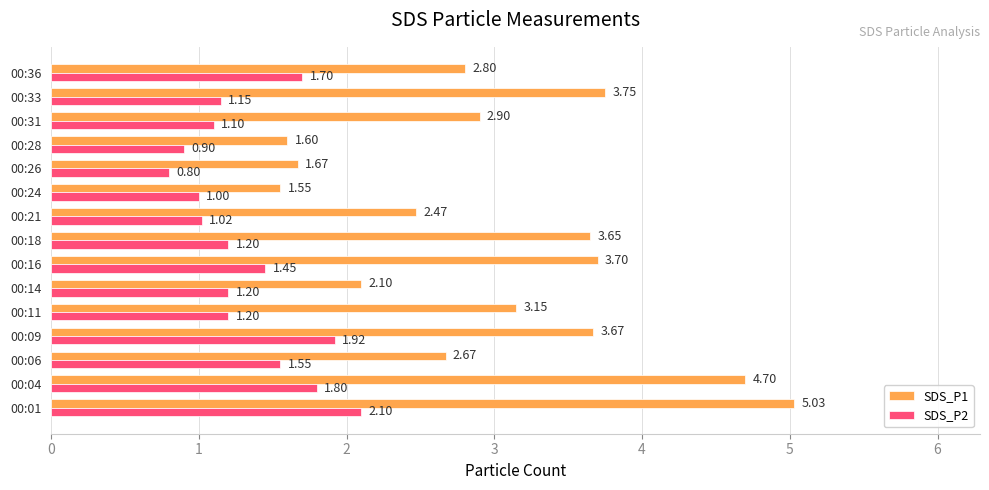

Between 00:04 and 00:33, which series saw the biggest shift?

SDS_P1